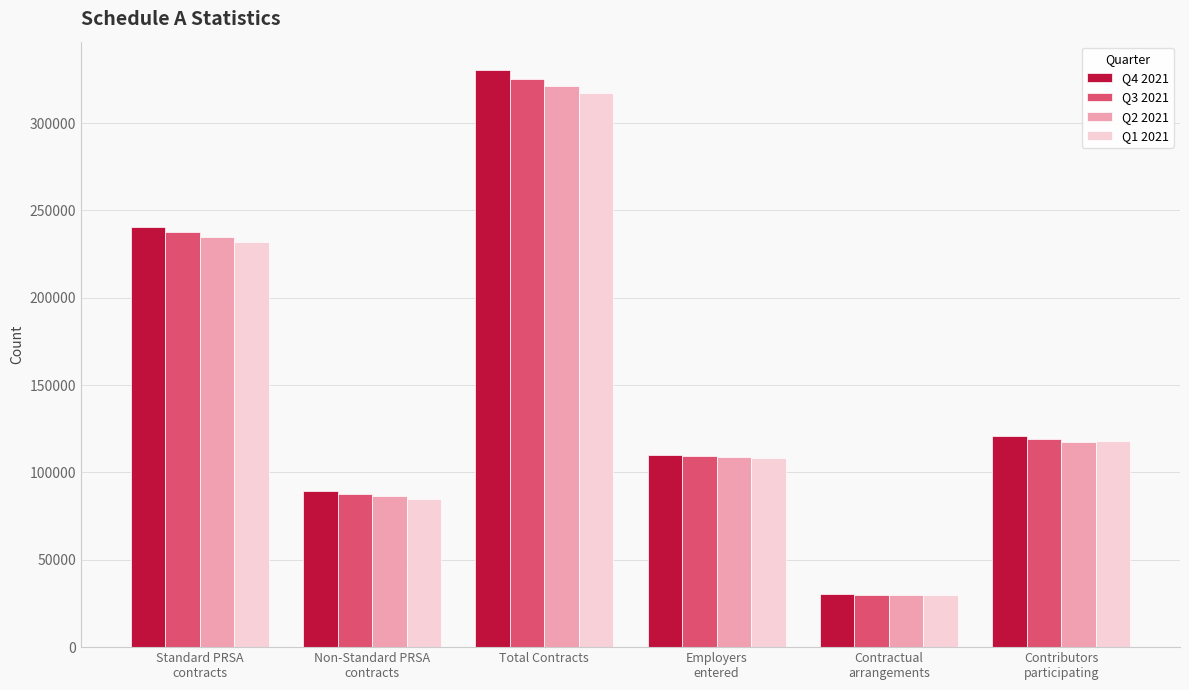

What is the label of the 4th bar from the right?

Total Contracts